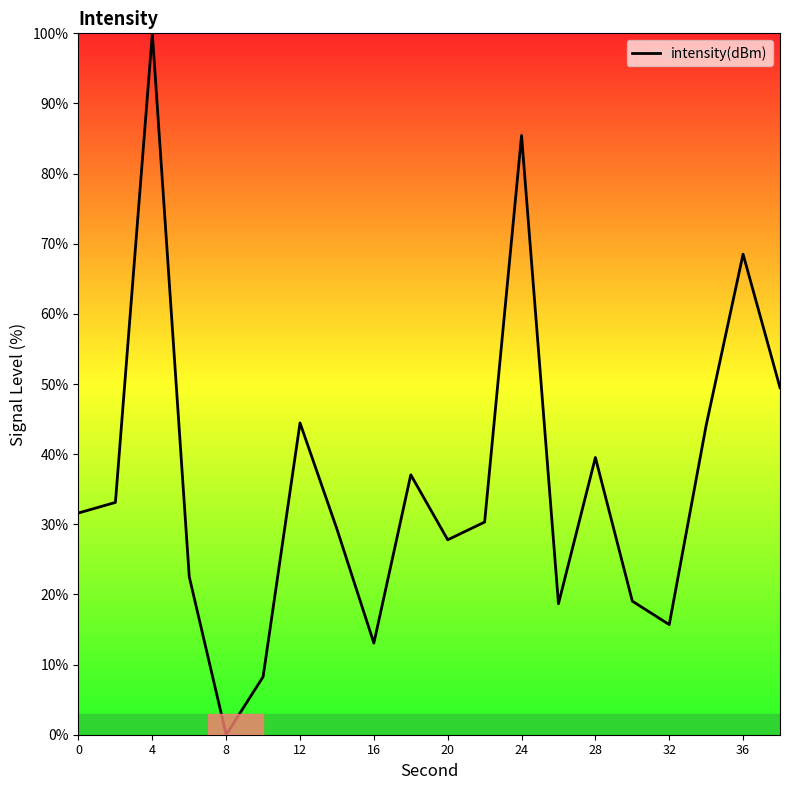

What is the maximum value shown in the chart?

100.0